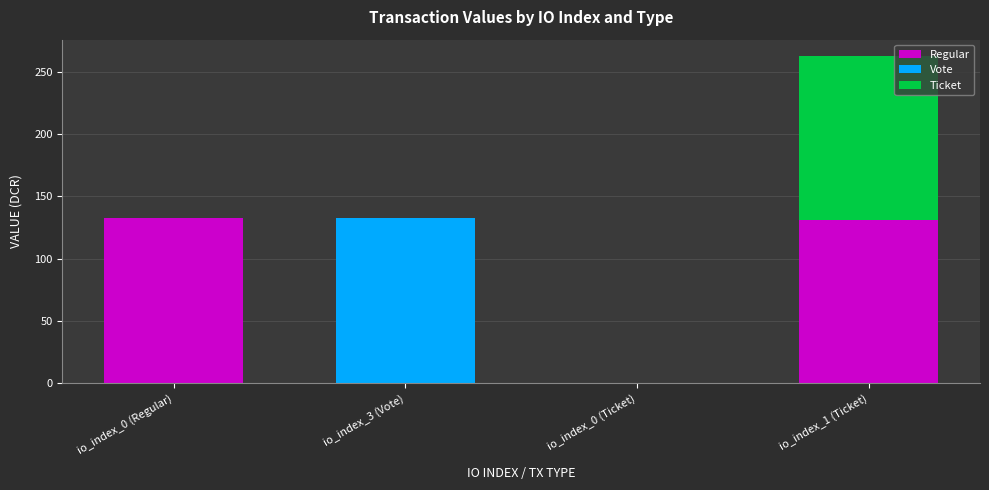

How many series are shown in this chart?

3